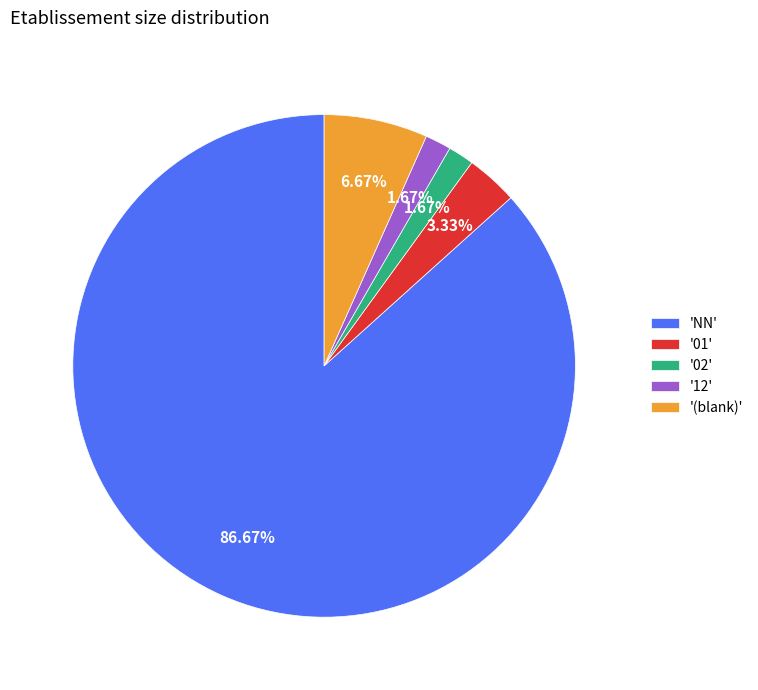

Count the number of slices in the pie.

5